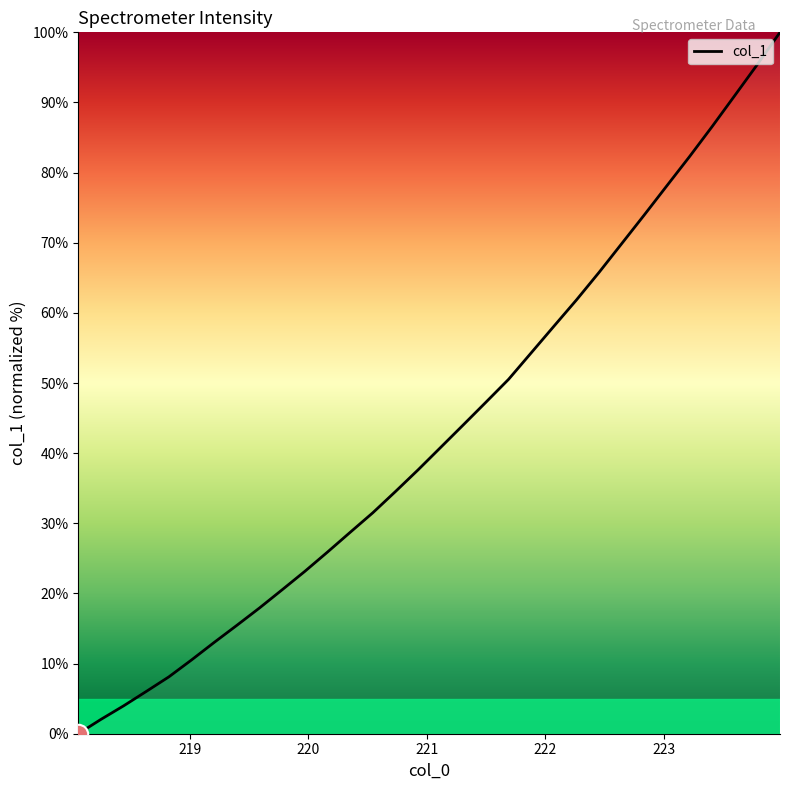

True or false: there are more than 2 points higher than both neighbors.

False